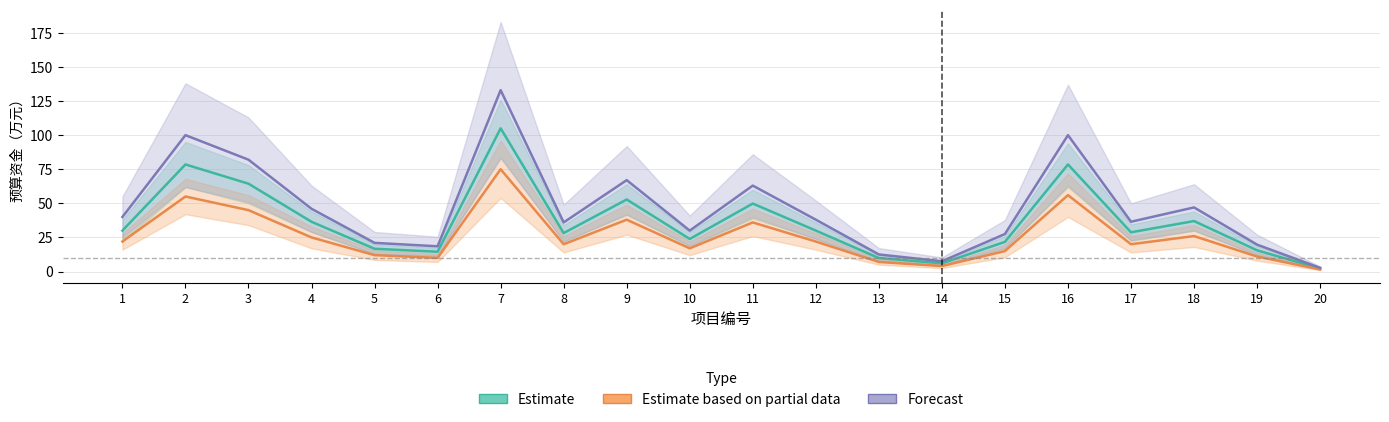

What is the greatest value displayed?

133.0